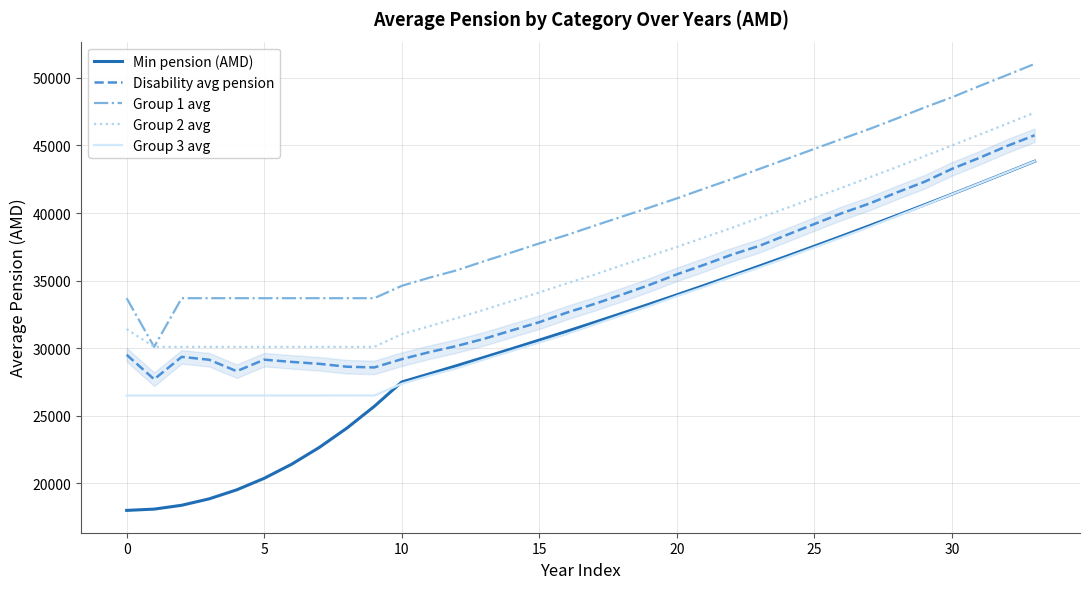

Which series has the largest total across all categories?

Group 1 avg